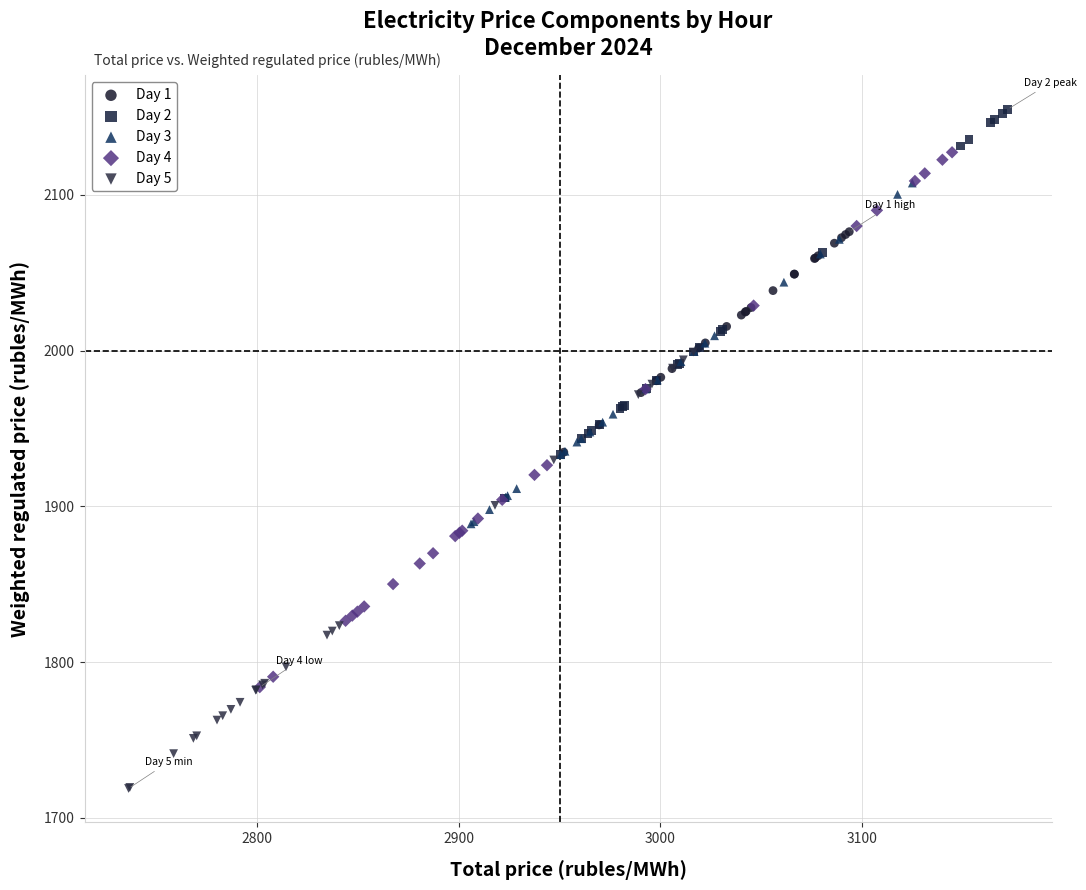

Which series reaches the maximum Y coordinate?

Day 2